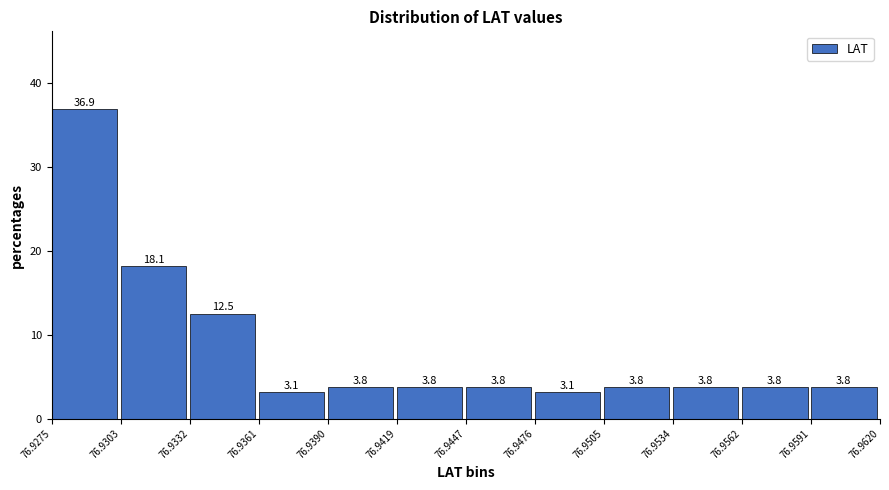

Reading left to right, transcribe this chart: for each bar, give the range it covers on the x-axis and its height.

76.9275 to 76.9303: 36.9
76.9303 to 76.9332: 18.1
76.9332 to 76.9361: 12.5
76.9361 to 76.9390: 3.1
76.9390 to 76.9419: 3.8
76.9419 to 76.9447: 3.8
76.9447 to 76.9476: 3.8
76.9476 to 76.9505: 3.1
76.9505 to 76.9534: 3.8
76.9534 to 76.9562: 3.8
76.9562 to 76.9591: 3.8
76.9591 to 76.9620: 3.8